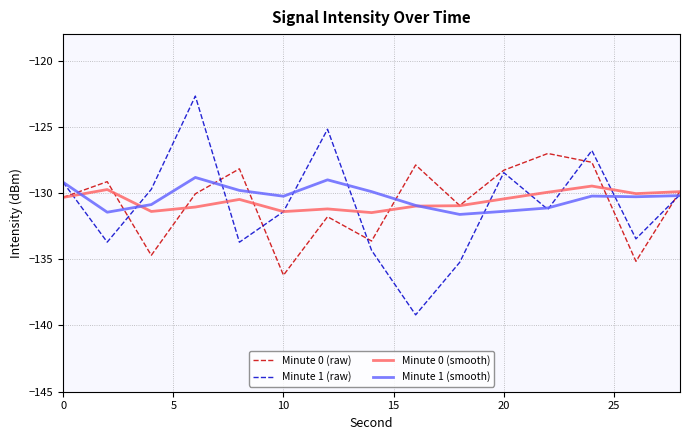

What is the highest value of the Minute 0 (smooth) series?

-129.5